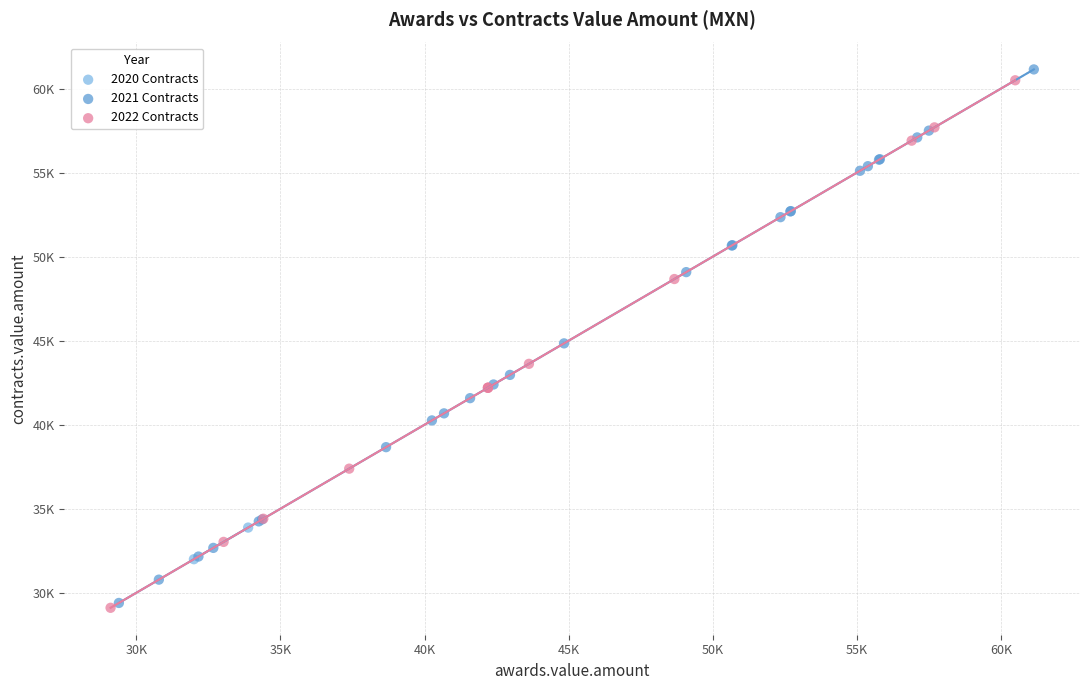

What are all the series names shown in the legend?

2020 Contracts, 2021 Contracts, 2022 Contracts